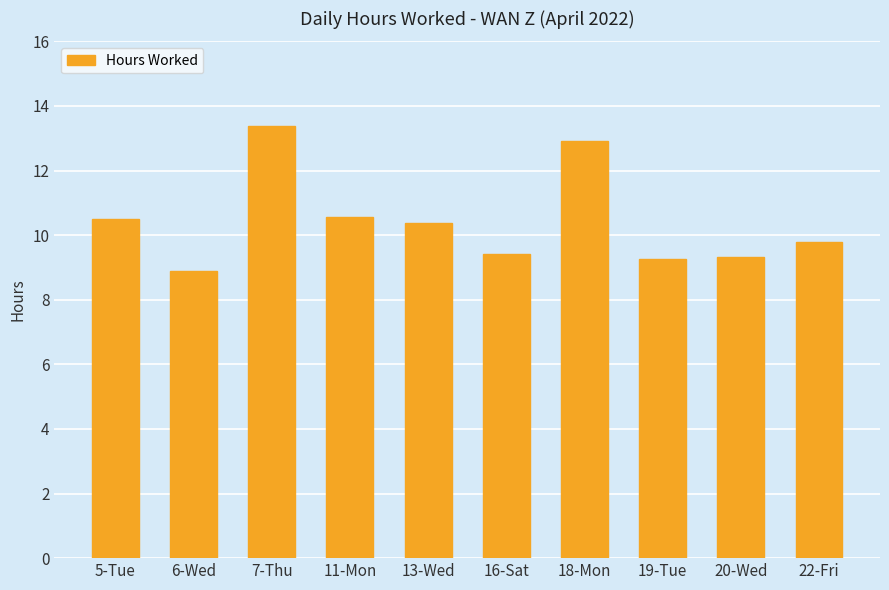

What is the difference between the second highest and minimum values?

4.0